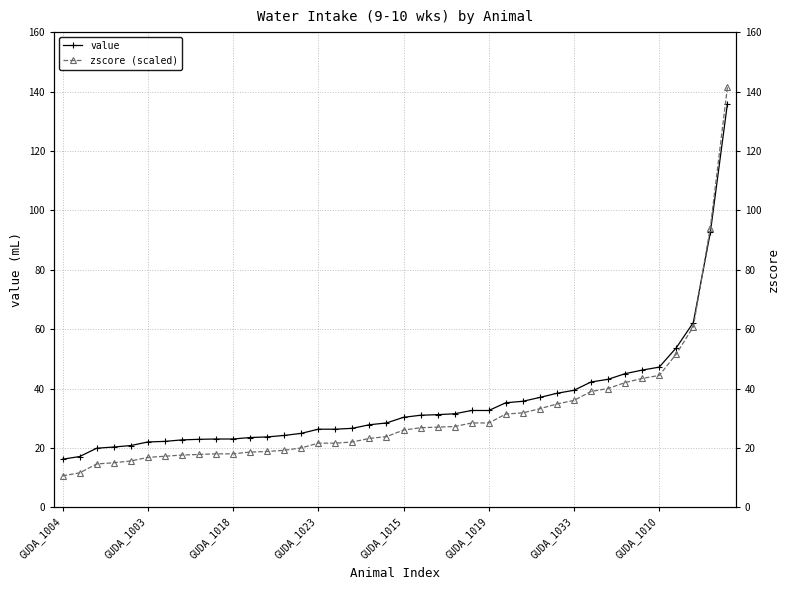

How many categories are shown in the chart?

40